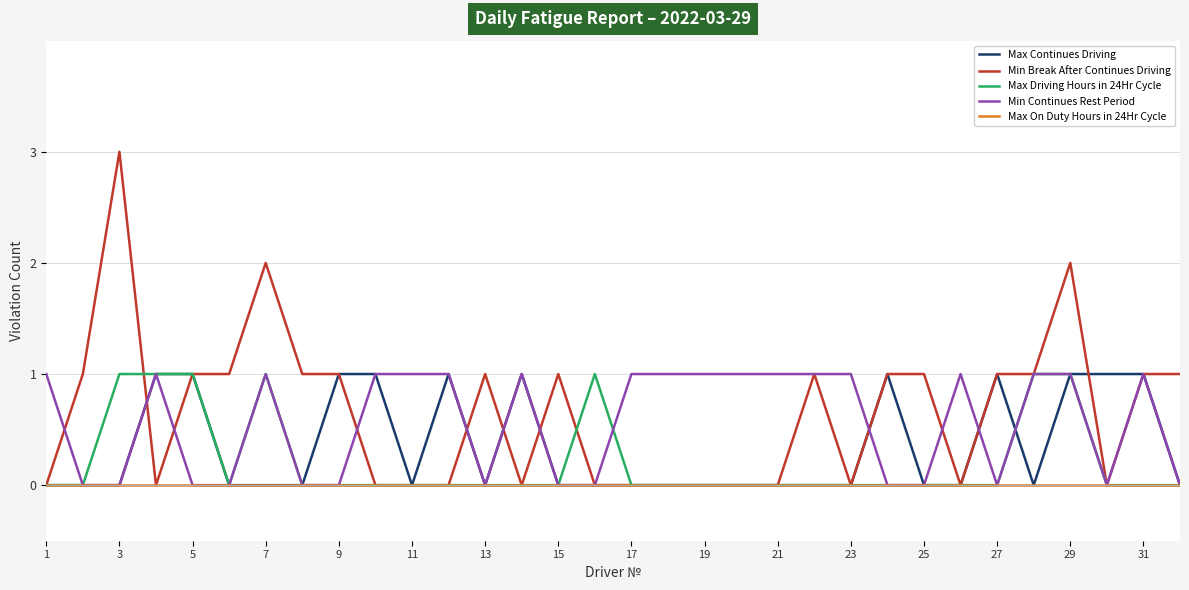

What is the sum of all Max Driving Hours in 24Hr Cycle values?

7